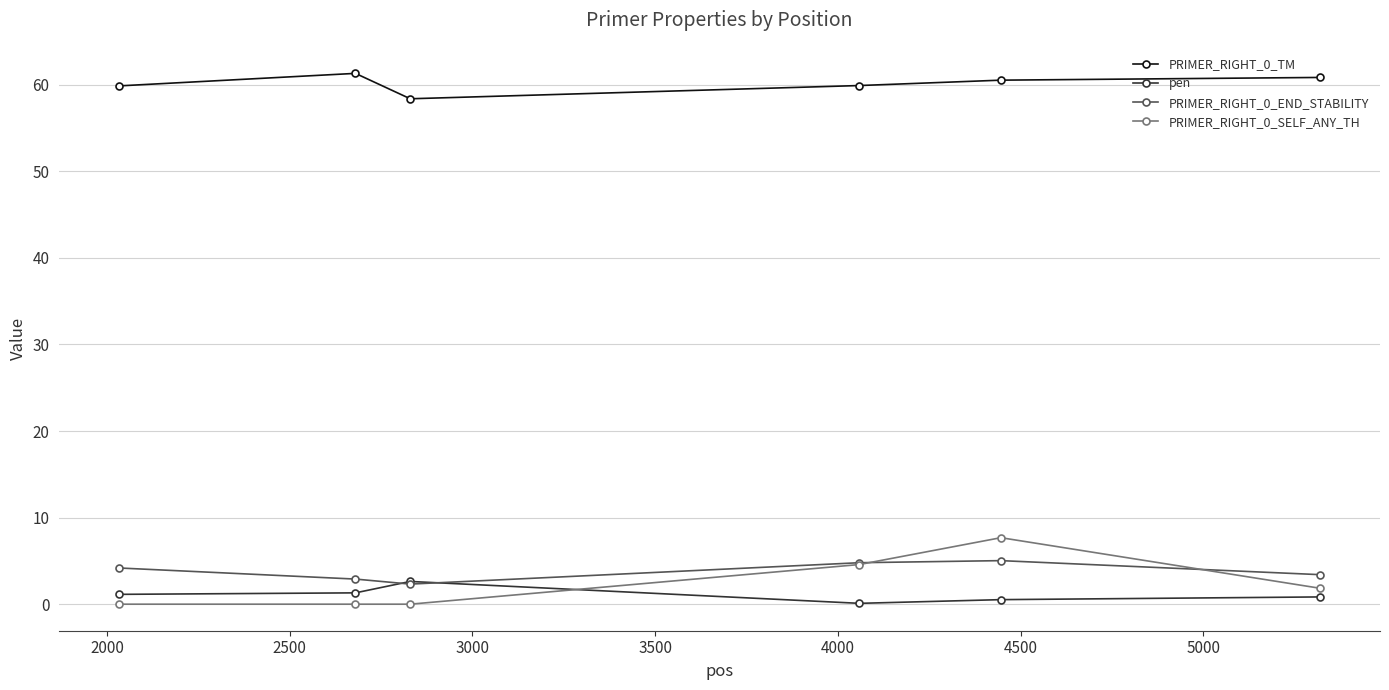

At how many categories does at least one series exceed 49?

6